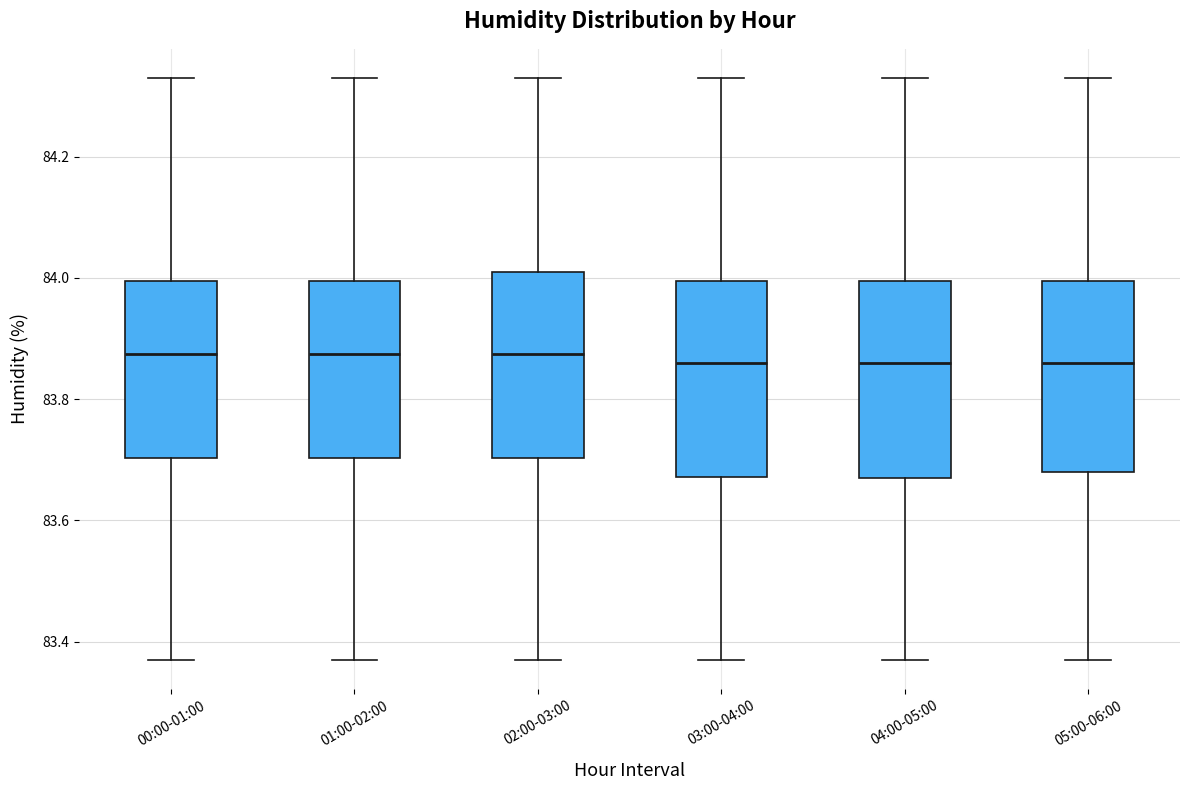

Reading left to right, transcribe this box plot: for each box, give where its median line is, the range the box spans, and where its two whiskers end, as read against the y-axis. The values are not printed on the chart, so give them approximately, as read against the axis.

00:00-01:00: median 83.88, box 83.70 to 84.00, whiskers 83.38 to 84.34
01:00-02:00: median 83.88, box 83.70 to 84.00, whiskers 83.38 to 84.34
02:00-03:00: median 83.88, box 83.70 to 84.02, whiskers 83.38 to 84.34
03:00-04:00: median 83.86, box 83.68 to 84.00, whiskers 83.38 to 84.34
04:00-05:00: median 83.86, box 83.68 to 84.00, whiskers 83.38 to 84.34
05:00-06:00: median 83.86, box 83.68 to 84.00, whiskers 83.38 to 84.34